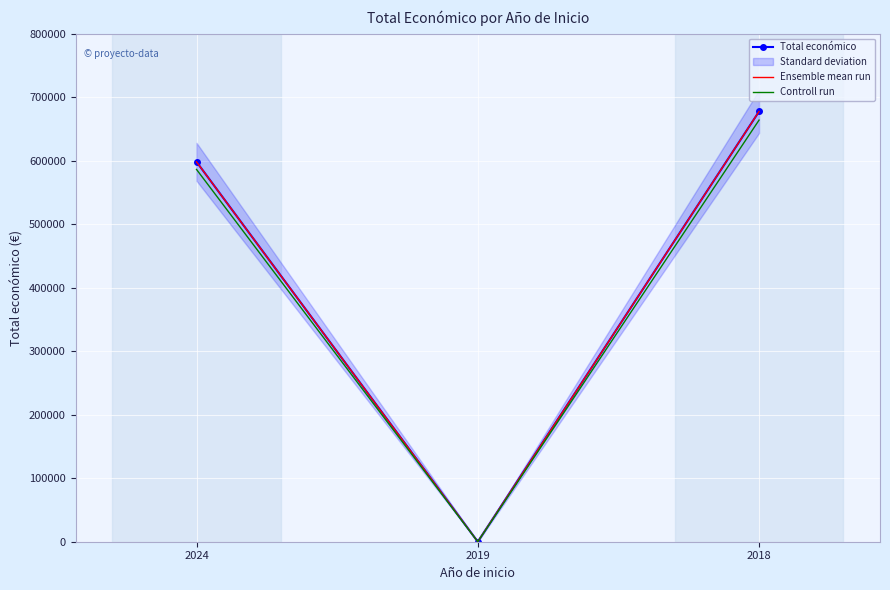

Between 2024 and 2018, which series saw the biggest shift?

Total económico